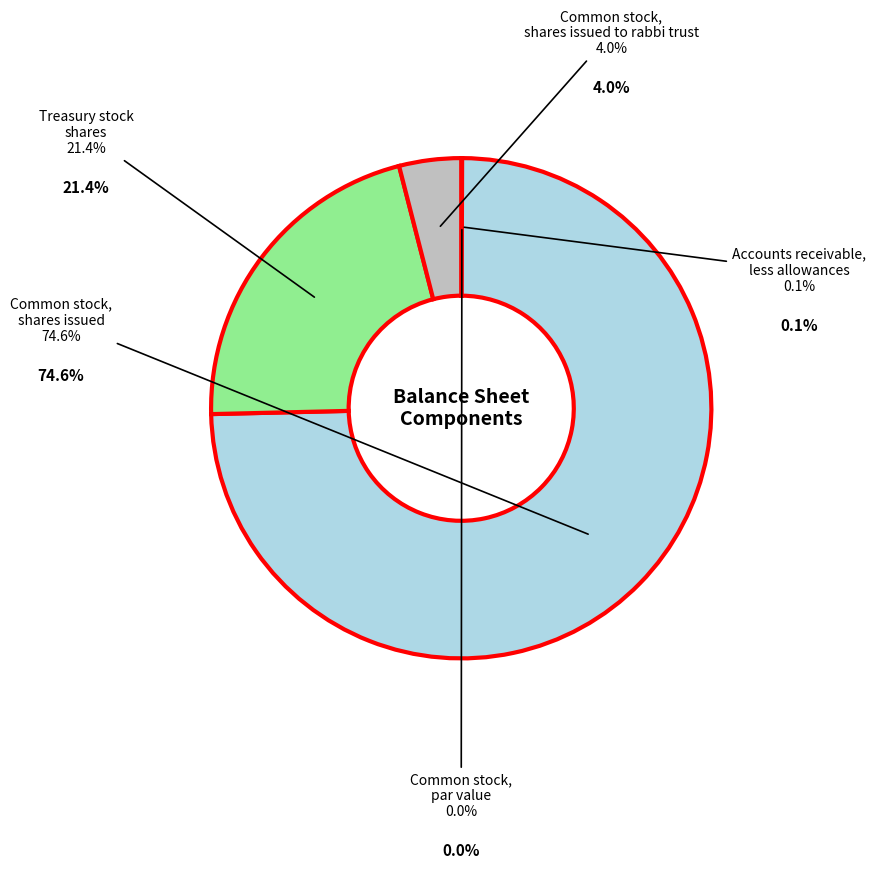

Combined, do Common stock,
shares issued and Common stock,
par value account for over 50%?

Yes